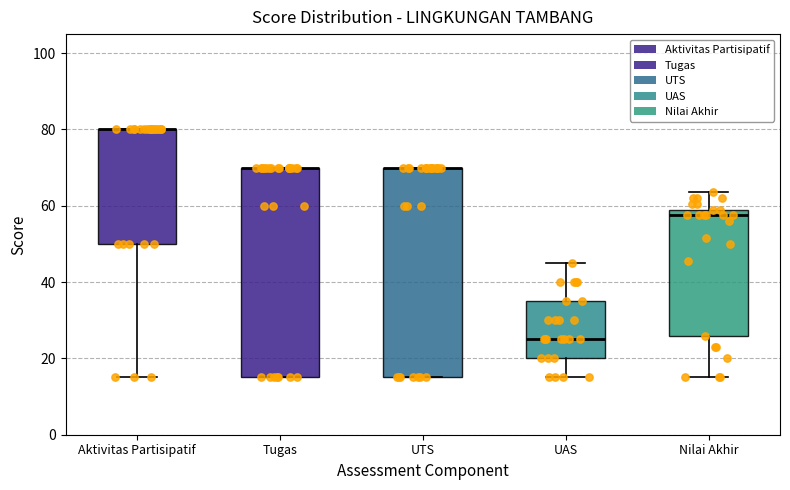

Reading left to right, transcribe this box plot: for each box, give where its median line is, the range the box spans, and where its two whiskers end, as read against the y-axis. The values are not printed on the chart, so give them approximately, as read against the axis.

Aktivitas Partisipatif: median 80 (drawn on the box's upper edge), box 50 to 80, whiskers 16 to 80
Tugas: median 70 (drawn on the box's upper edge), box 16 to 70, whiskers 16 to 70
UTS: median 70 (drawn on the box's upper edge), box 16 to 70, whiskers 16 to 70
UAS: median 26, box 20 to 36, whiskers 16 to 46
Nilai Akhir: median 58, box 26 to 60, whiskers 16 to 64